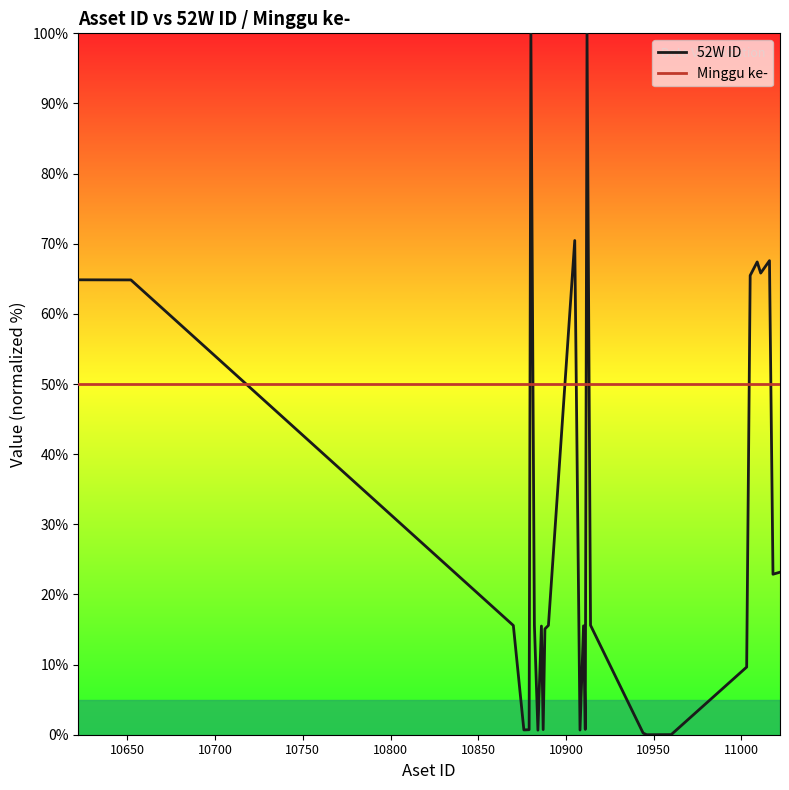

Which series has the widest spread of values?

52W ID